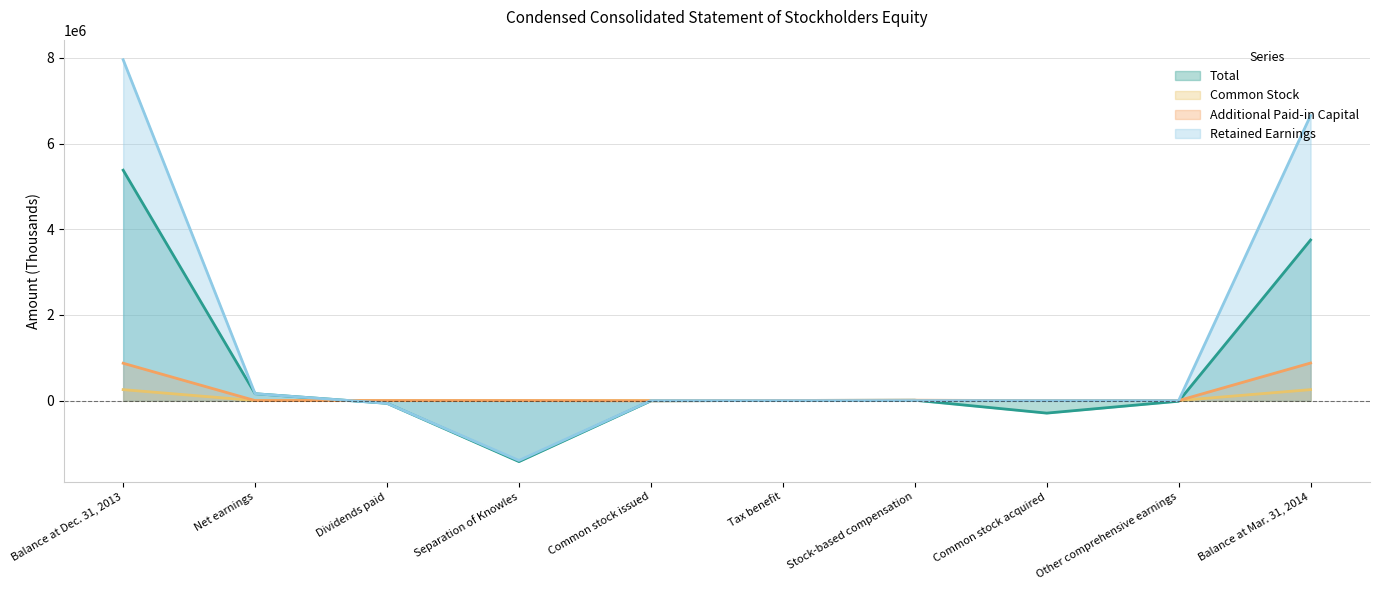

Where does the Retained Earnings series first go above 0?

Balance at Dec. 31, 2013